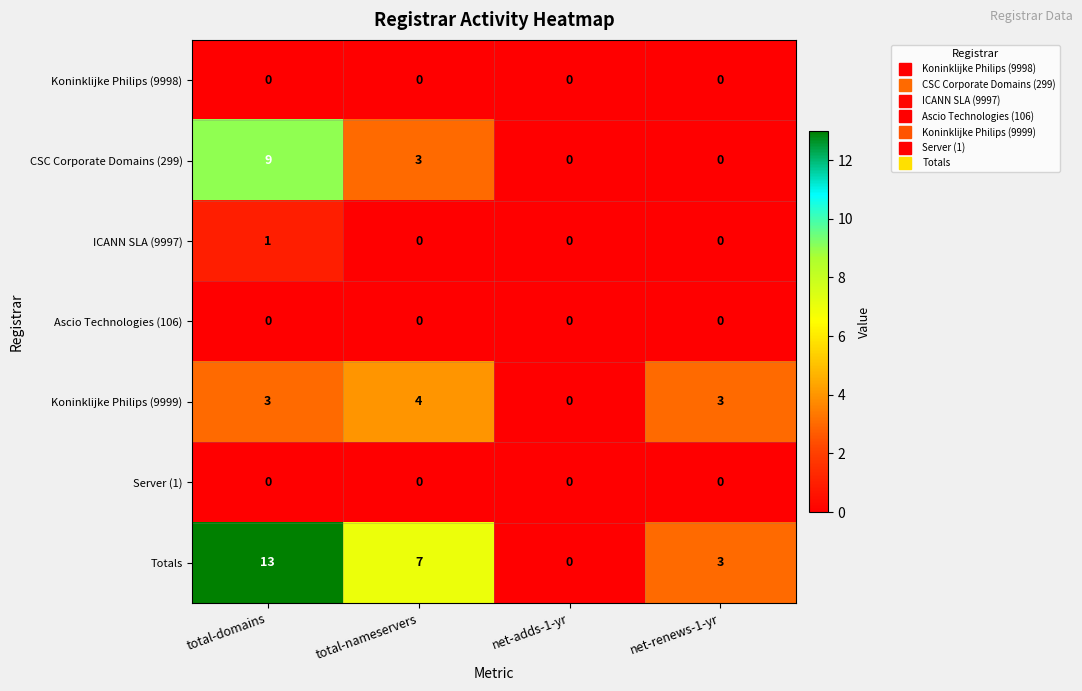

Which series has the largest range (max minus min)?

Totals